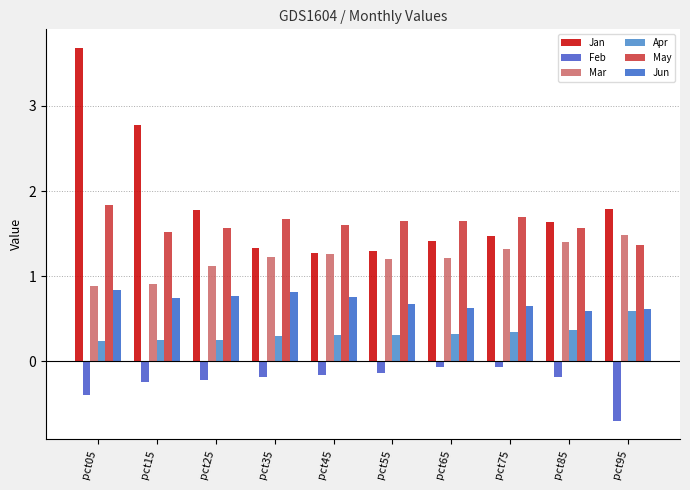

What is the total value across all series at pct25?

5.3